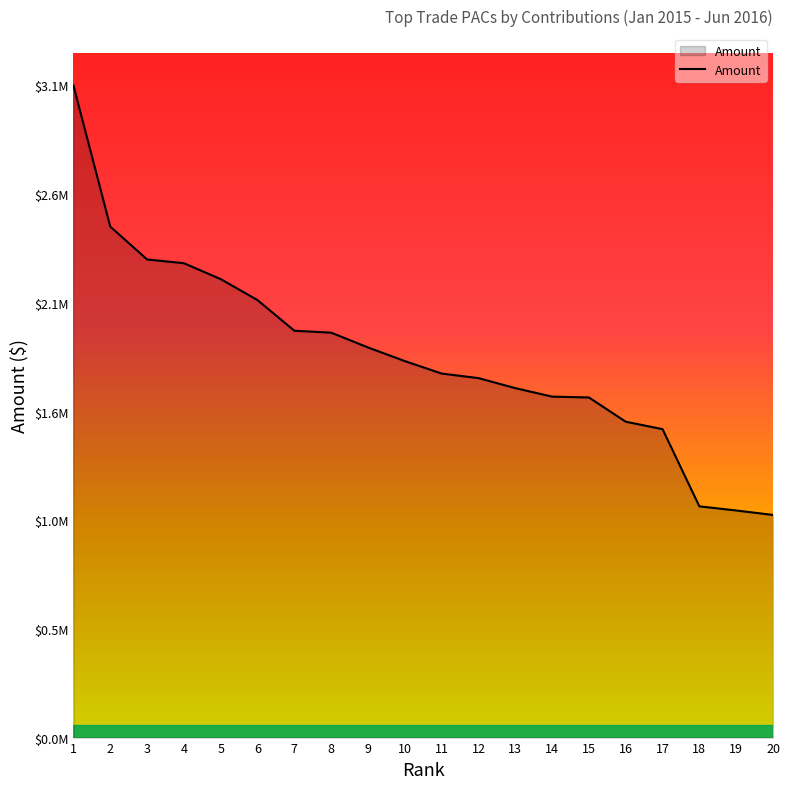

Is this an area chart (filled region under the line)?

Yes